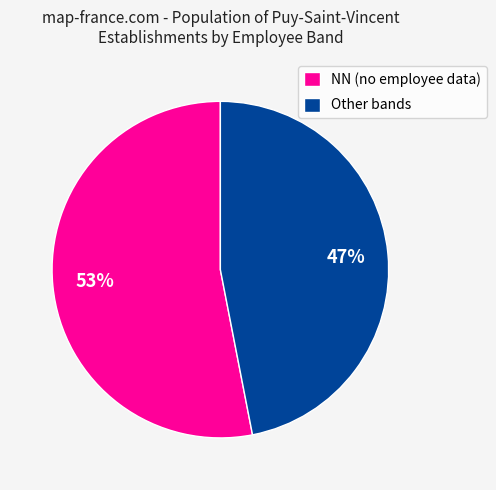

The NN (no employee data) slice represents 53% of the pie. True or false?

True